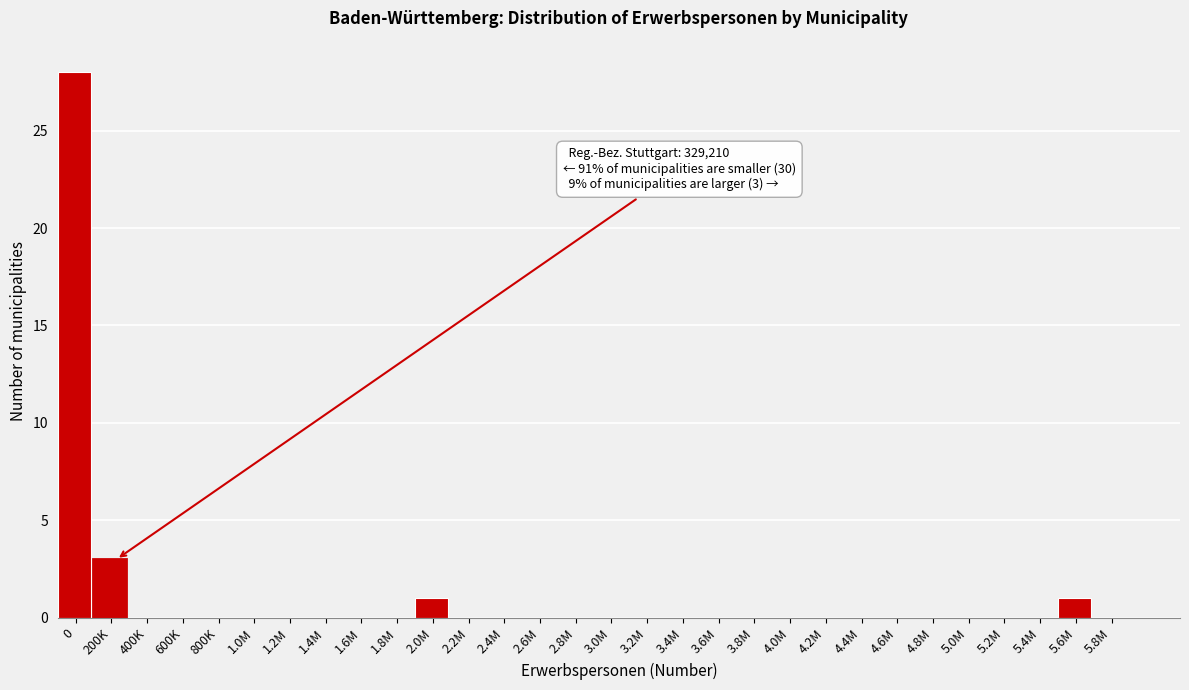

Reading right to left, transcribe all the data shown in this chart.

5.8M=0	5.6M=1	5.4M=0	5.2M=0	5.0M=0	4.8M=0	4.6M=0	4.4M=0	4.2M=0	4.0M=0	3.8M=0	3.6M=0	3.4M=0	3.2M=0	3.0M=0	2.8M=0	2.6M=0	2.4M=0	2.2M=0	2.0M=1	1.8M=0	1.6M=0	1.4M=0	1.2M=0	1.0M=0	800K=0	600K=0	400K=0	200K=3	0=28